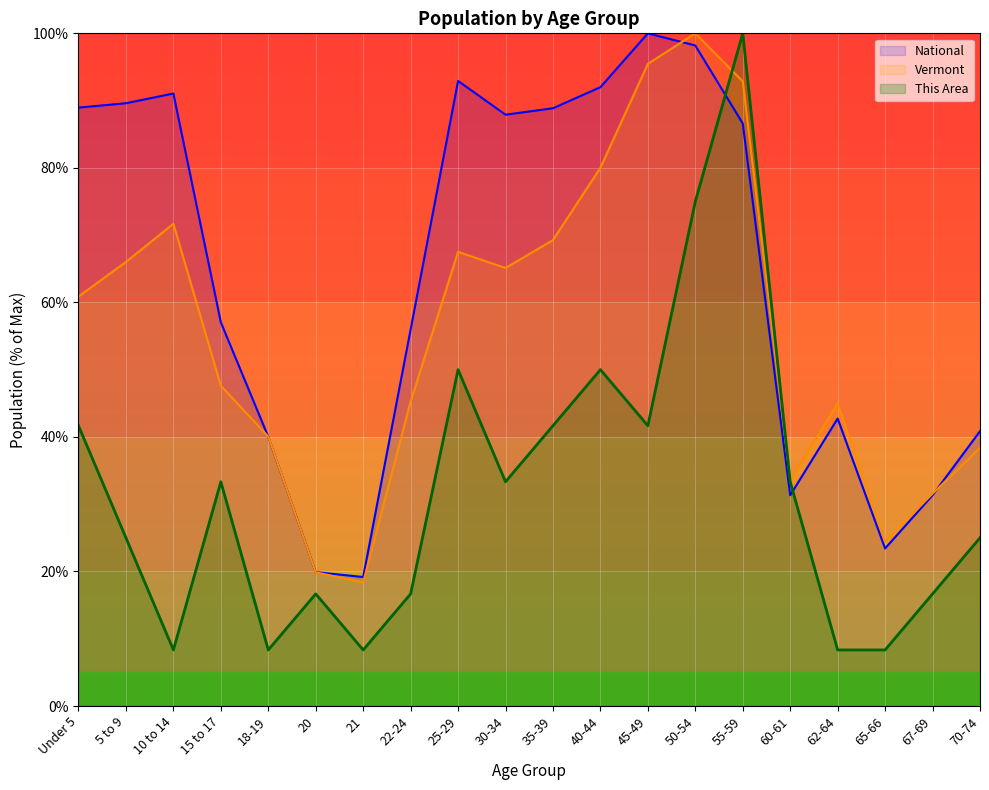

Rank the series by their average value, from highest to lowest.

National, Vermont, This Area